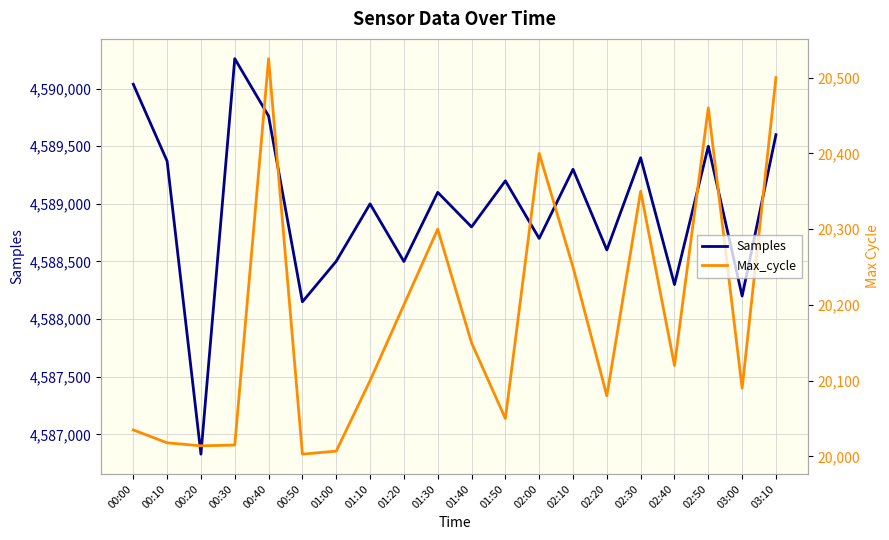

Which series has the largest total across all categories?

Samples